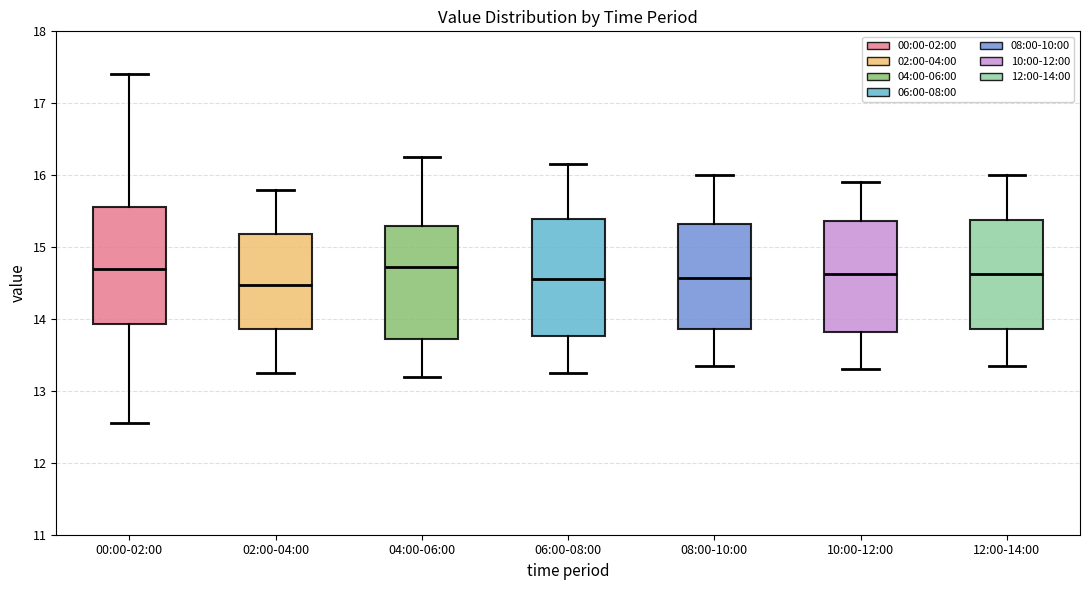

Reading left to right, read every box against the y-axis: the position of its median line, the range the box covers, and the ends of its whiskers. The values are not printed on the chart, so give them approximately, as read against the axis.

00:00-02:00: median 14.7, box 13.9 to 15.6, whiskers 12.6 to 17.4
02:00-04:00: median 14.5, box 13.9 to 15.2, whiskers 13.3 to 15.8
04:00-06:00: median 14.7, box 13.7 to 15.3, whiskers 13.2 to 16.3
06:00-08:00: median 14.6, box 13.8 to 15.4, whiskers 13.3 to 16.2
08:00-10:00: median 14.6, box 13.9 to 15.3, whiskers 13.4 to 16.0
10:00-12:00: median 14.6, box 13.8 to 15.4, whiskers 13.3 to 15.9
12:00-14:00: median 14.6, box 13.9 to 15.4, whiskers 13.4 to 16.0